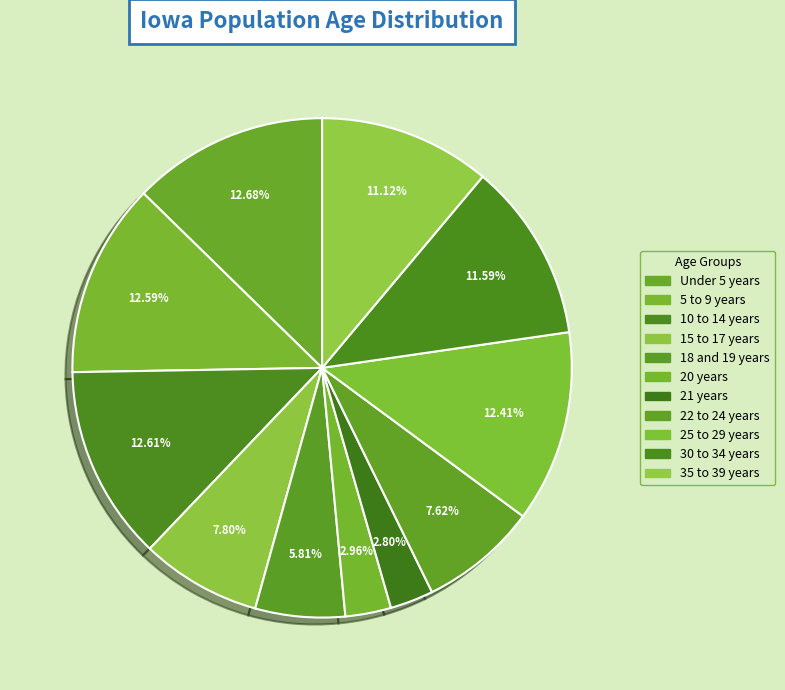

Count the number of slices in the pie.

11